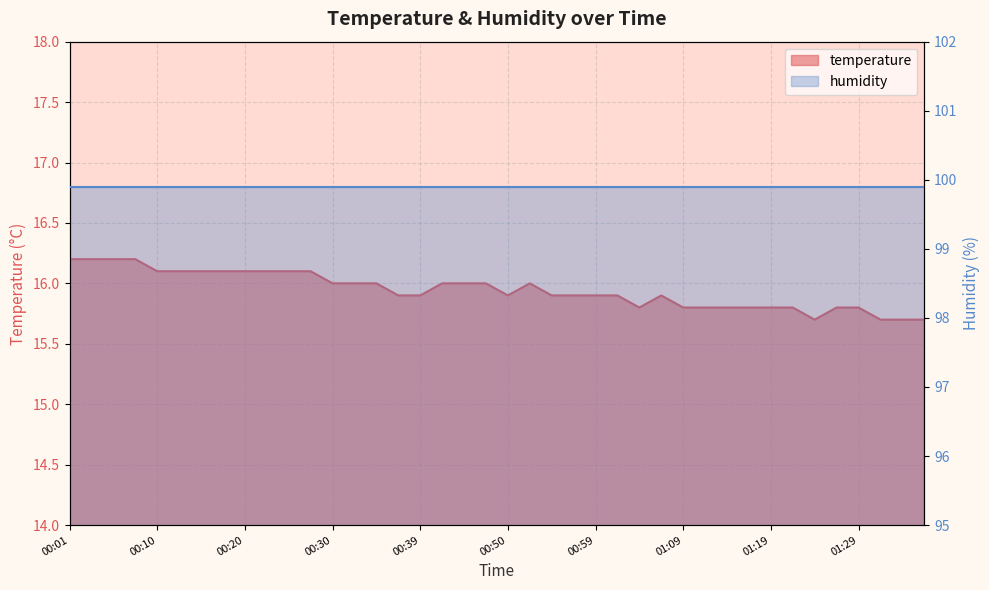

List the labels in order of value, smallest first.

01:24, 01:31, 01:33, 01:36, 01:04, 01:09, 01:12, 01:14, 01:16, 01:19, 01:21, 01:26, 01:29, 00:37, 00:39, 00:50, 00:55, 00:57, 00:59, 01:02, 01:07, 00:30, 00:32, 00:35, 00:42, 00:44, 00:47, 00:52, 00:10, 00:13, 00:15, 00:18, 00:20, 00:22, 00:25, 00:27, 00:01, 00:03, 00:05, 00:08